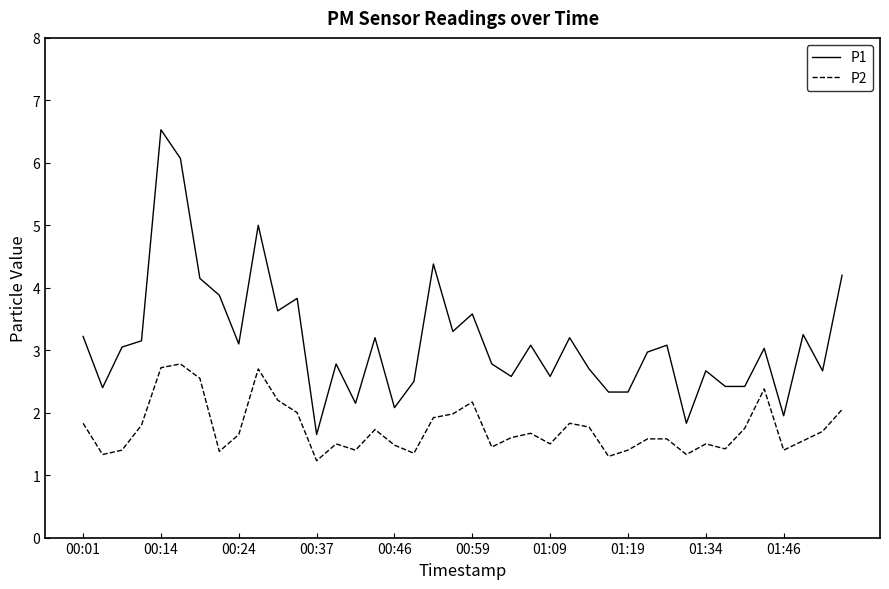

What is the minimum value shown in the chart?

1.2